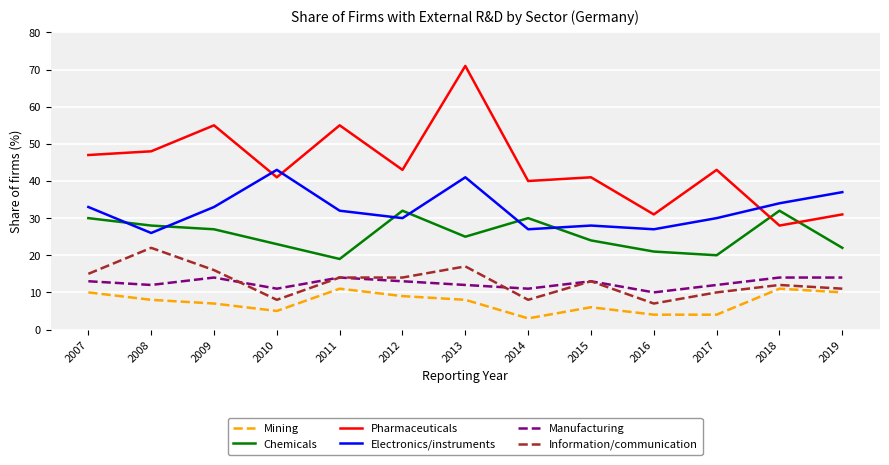

Which label corresponds to the largest value in the chart?

2013